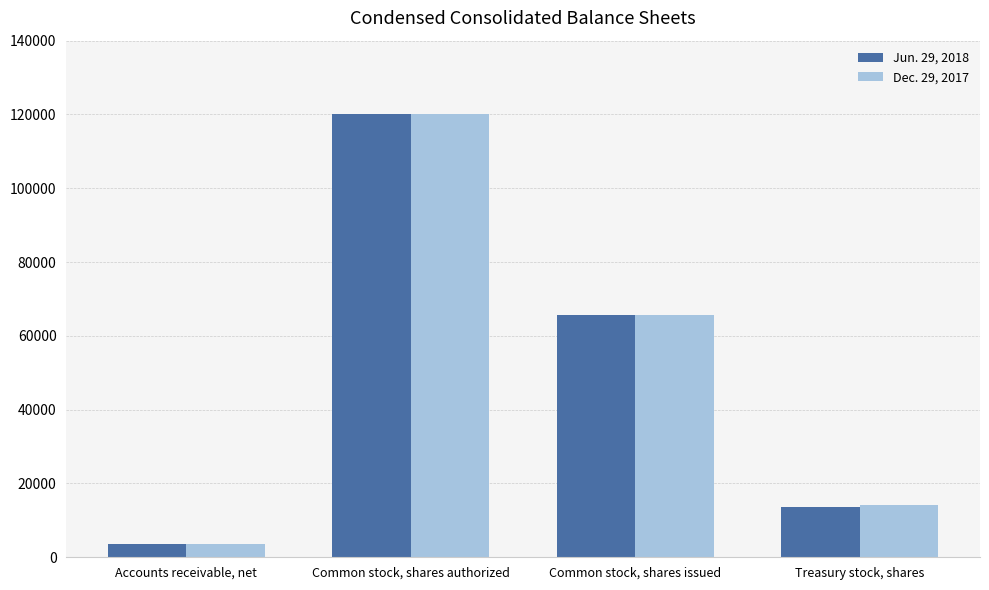

Between Accounts receivable, net and Common stock, shares issued, which series saw the biggest shift?

Dec. 29, 2017